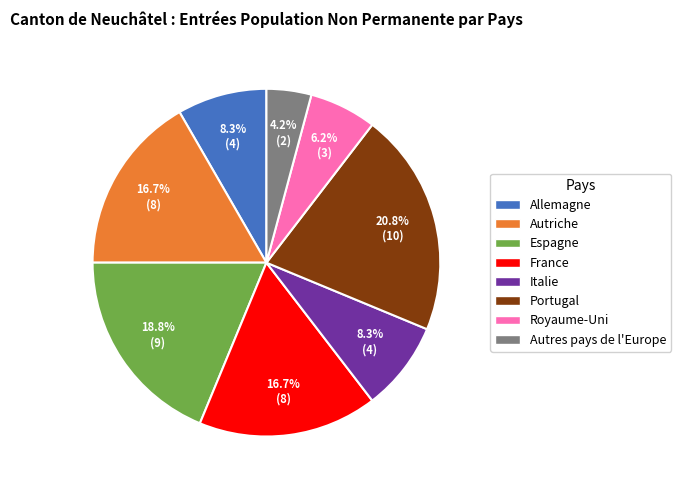

Does Royaume-Uni account for over 50% of the chart?

No